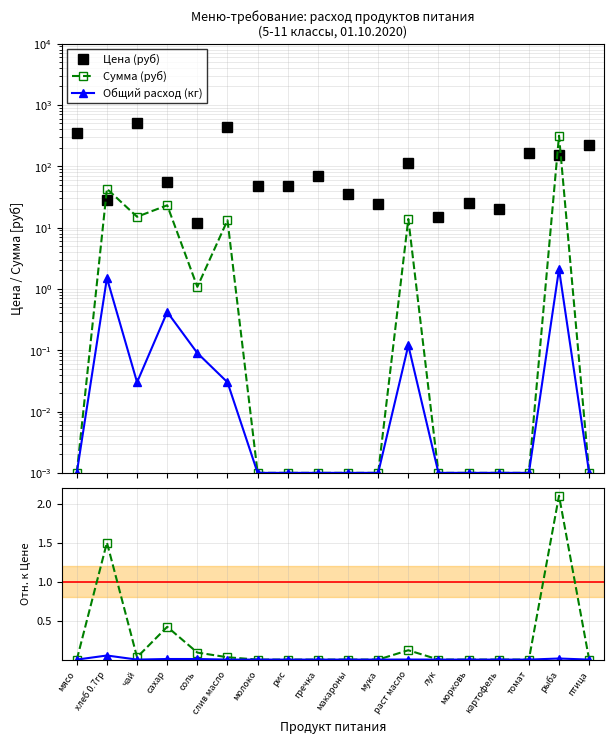

Which series has the largest total across all categories?

Цена (руб)